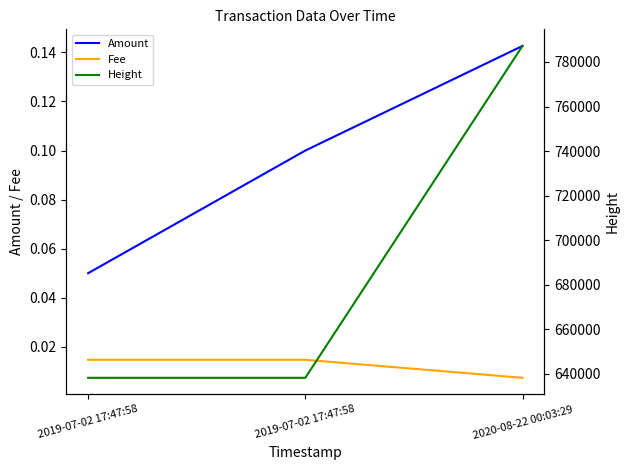

Reading left to right, list all the values displayed in this chart.

Amount: 2019-07-02 17:47:58=0.1	2019-07-02 17:47:58=0.1	2020-08-22 00:03:29=0.1
Fee: 2019-07-02 17:47:58=0.0	2019-07-02 17:47:58=0.0	2020-08-22 00:03:29=0.0
Height: 2019-07-02 17:47:58=638250.0	2019-07-02 17:47:58=638250.0	2020-08-22 00:03:29=787187.0